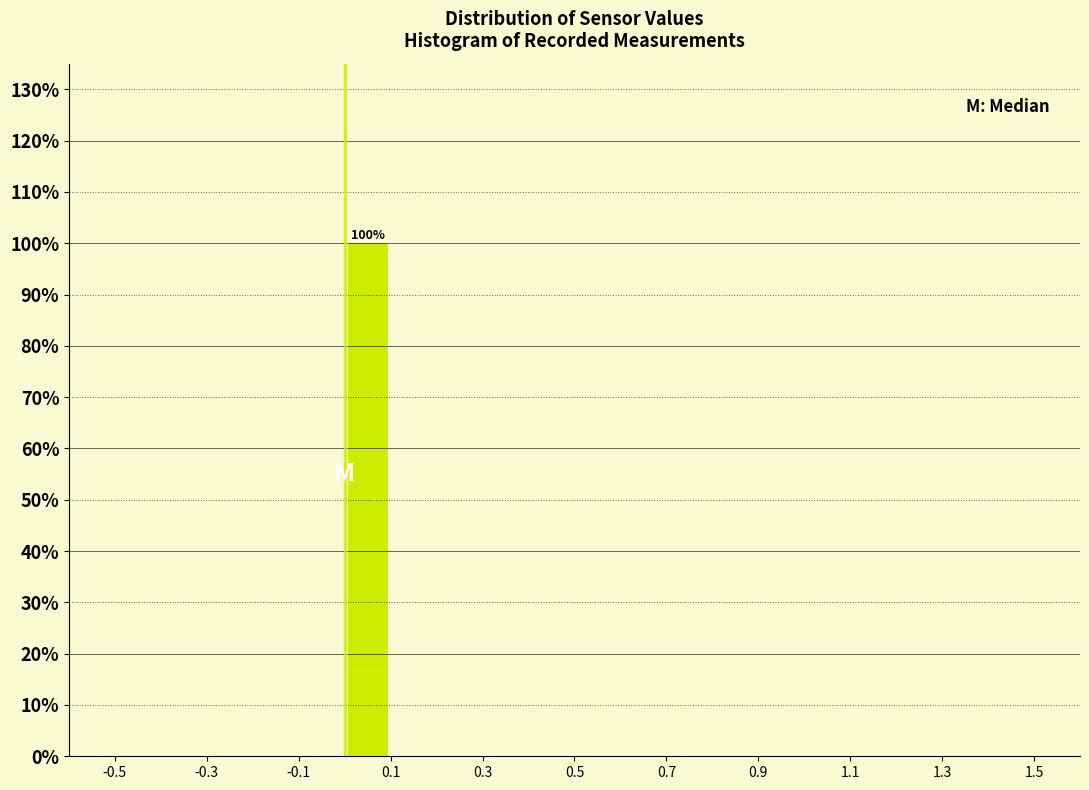

Over which range of the x-axis is the bar tallest?

0.0 to 0.1